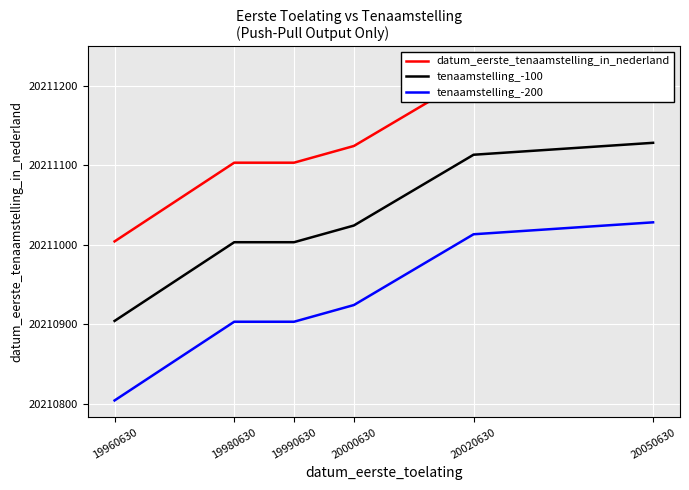

Between 19990630 and 20020630, which series saw the biggest shift?

datum_eerste_tenaamstelling_in_nederland